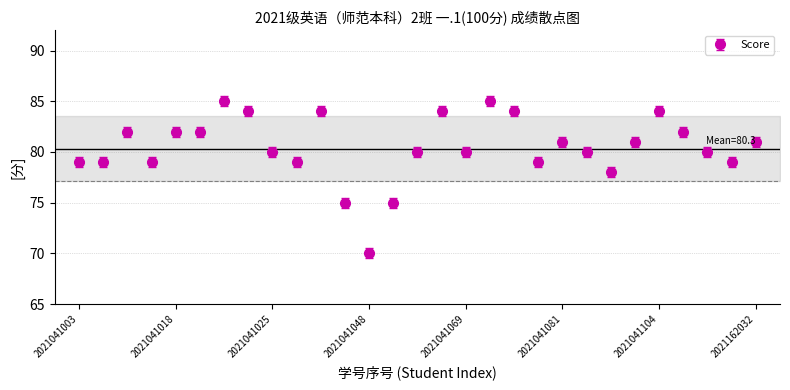

What is the difference between the maximum and minimum values?

15